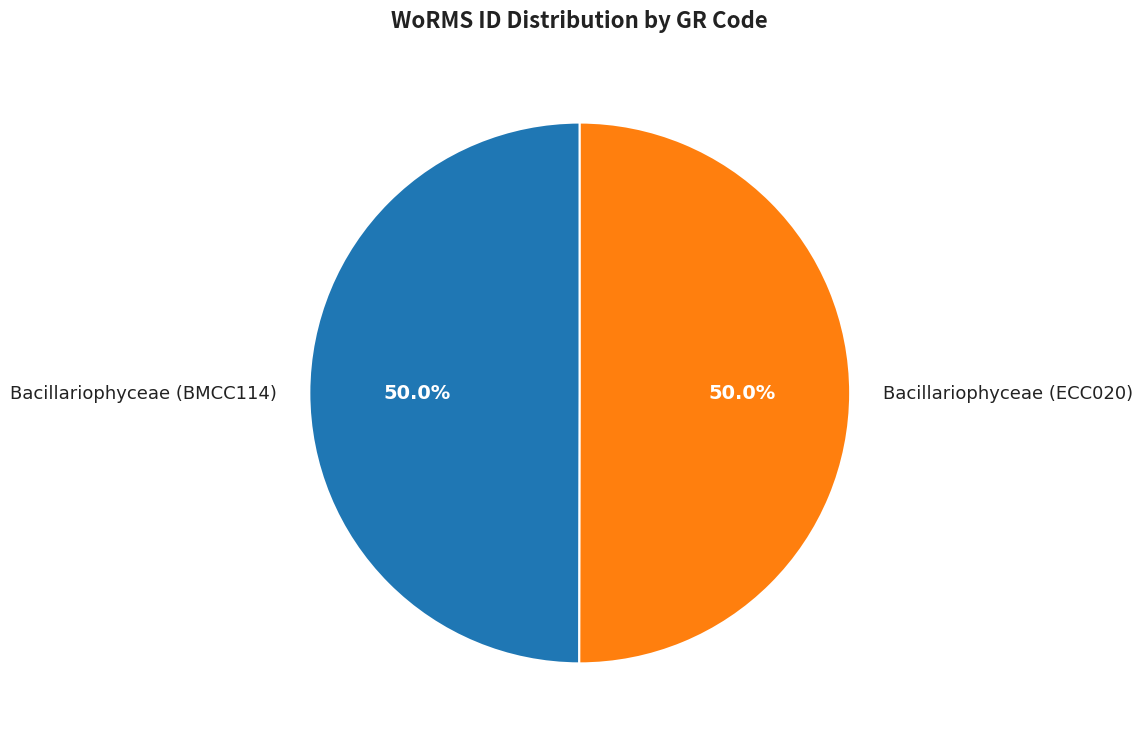

Approximately how many times larger is the value at Bacillariophyceae (ECC020) compared to Bacillariophyceae (BMCC114)?

1.0